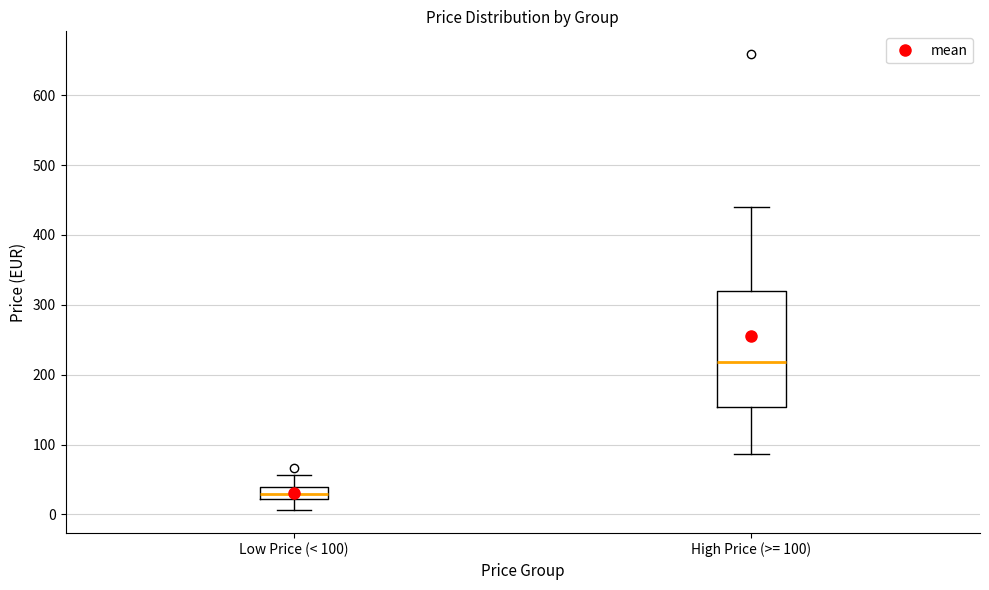

Reading left to right, read every box against the y-axis: the position of its median line, the range the box covers, and the ends of its whiskers. The values are not printed on the chart, so give them approximately, as read against the axis.

Low Price (< 100): median 30, box 20 to 40, whiskers 10 to 60
High Price (>= 100): median 220, box 150 to 320, whiskers 90 to 440